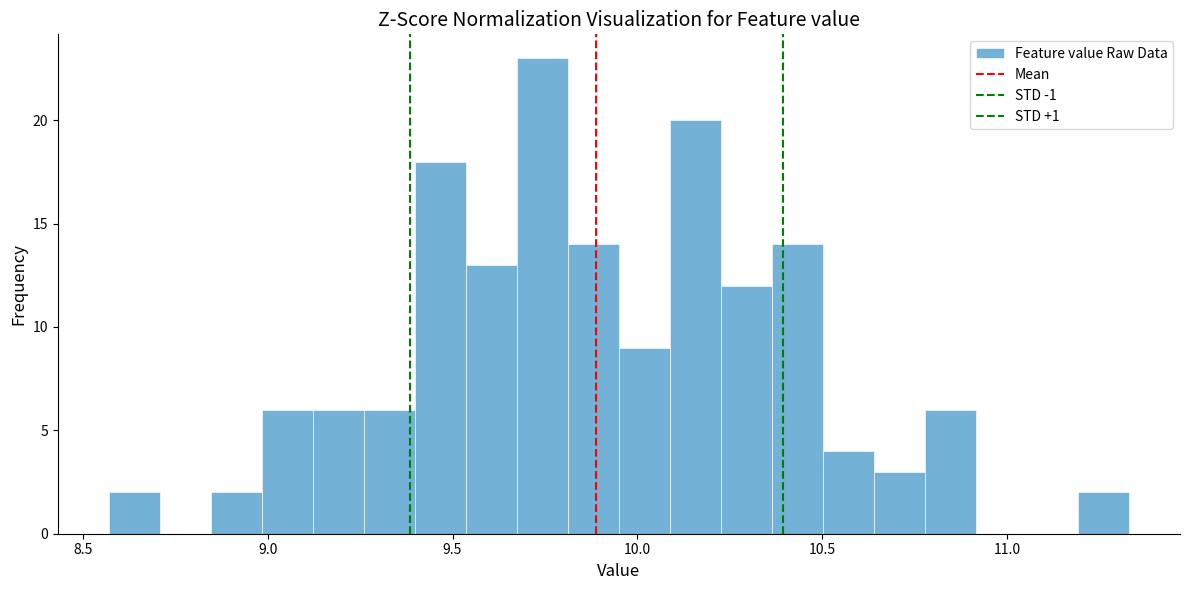

Read against the x-axis, roughly where is the centre of the tallest bar?

9.75